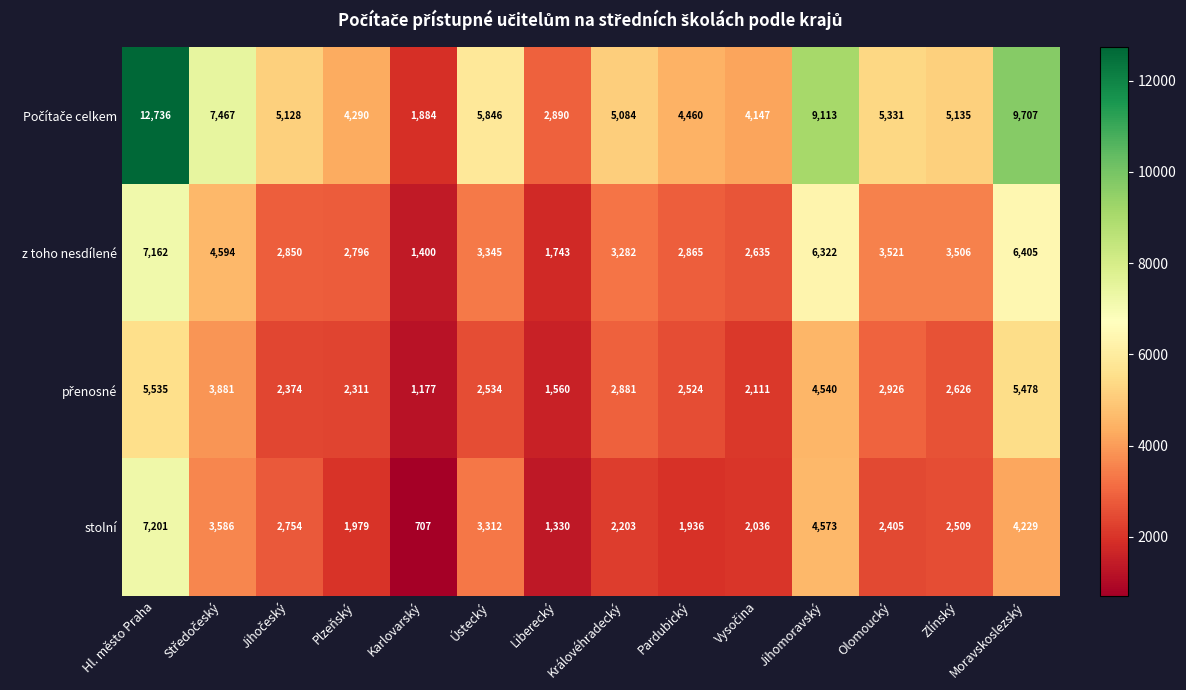

How many data points does each series have?

14